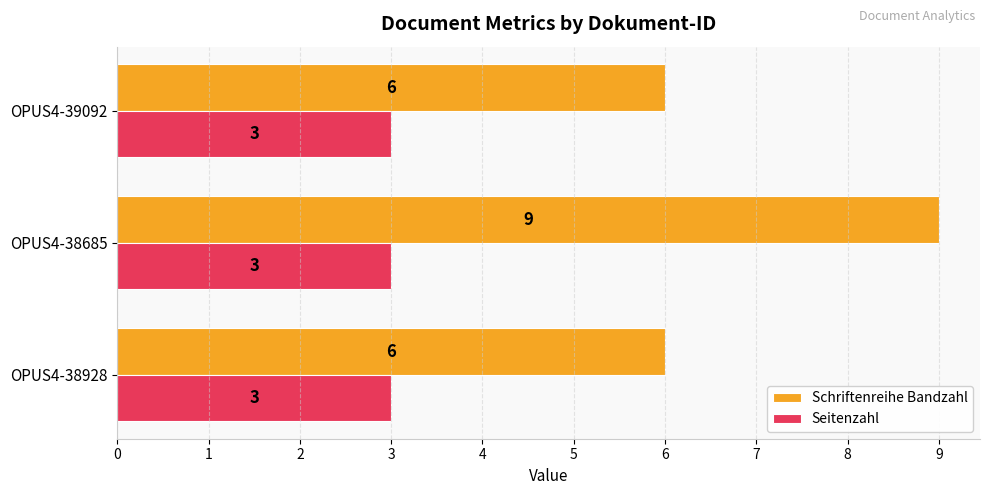

Between OPUS4-38685 and OPUS4-39092, which series saw the biggest shift?

Schriftenreihe Bandzahl